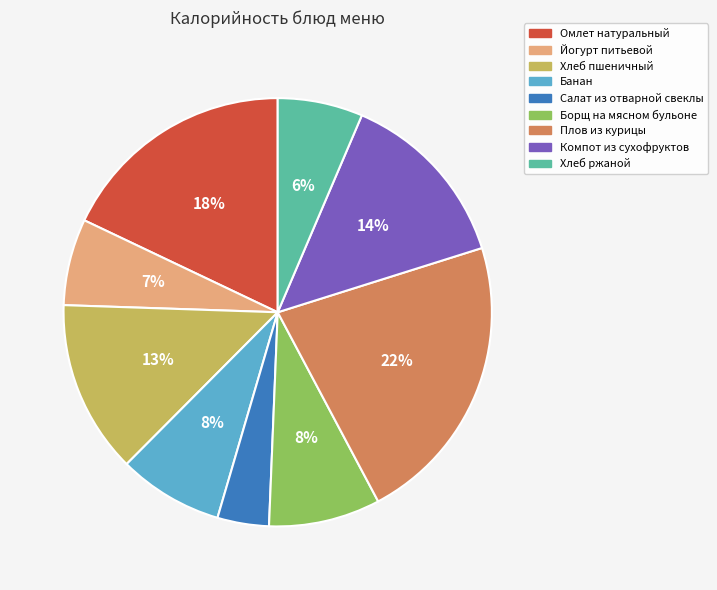

What percentage is the Салат из отварной свеклы slice, to the nearest percent?

4%